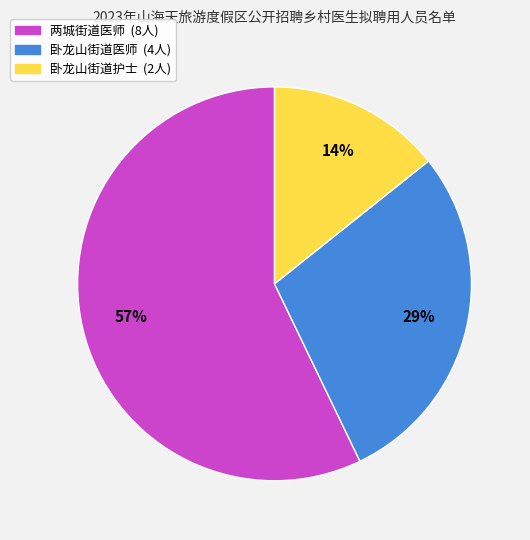

Rank the categories by value from highest to lowest.

两城街道医师, 卧龙山街道医师, 卧龙山街道护士